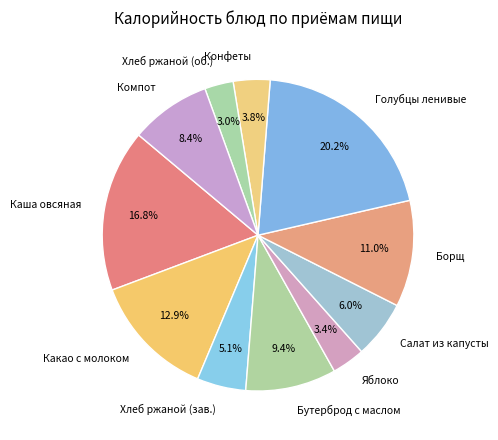

What is the largest slice in the pie chart?

Голубцы ленивые